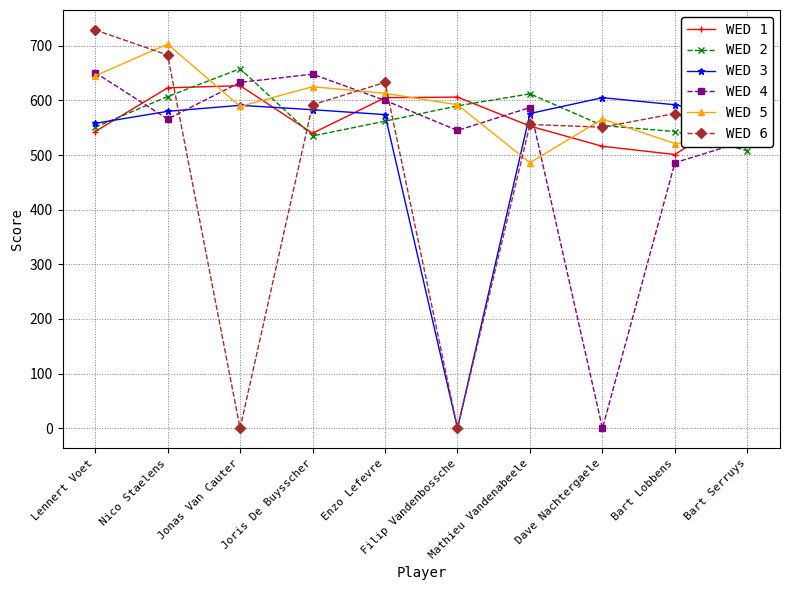

What are all the series names shown in the legend?

WED 1, WED 2, WED 3, WED 4, WED 5, WED 6